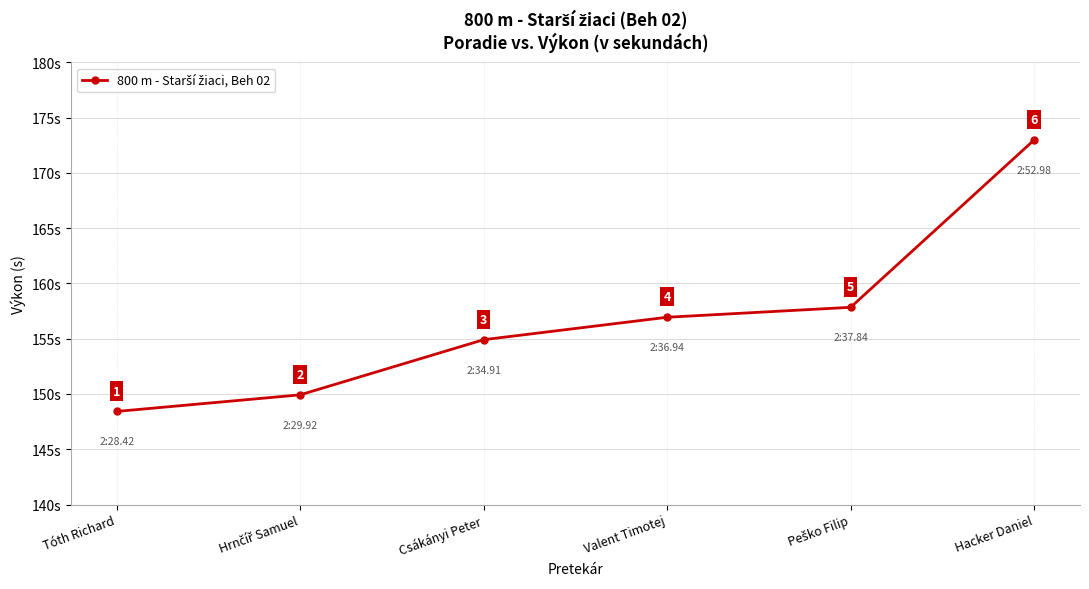

Approximately how many times larger is the value at Valent Timotej compared to Hacker Daniel?

0.9